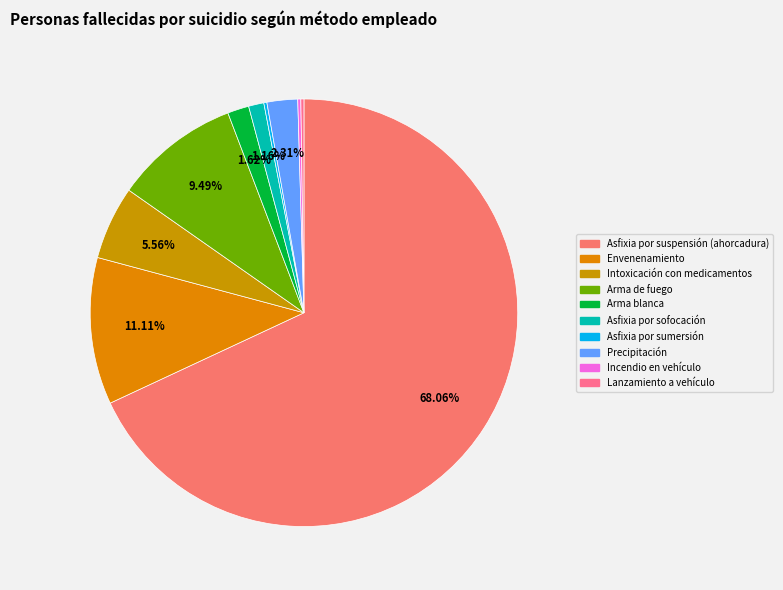

Rank the categories by value from highest to lowest.

Asfixia por suspensión (ahorcadura), Envenenamiento, Arma de fuego, Intoxicación con medicamentos, Precipitación, Arma blanca, Asfixia por sofocación, Asfixia por sumersión, Incendio en vehículo, Lanzamiento a vehículo